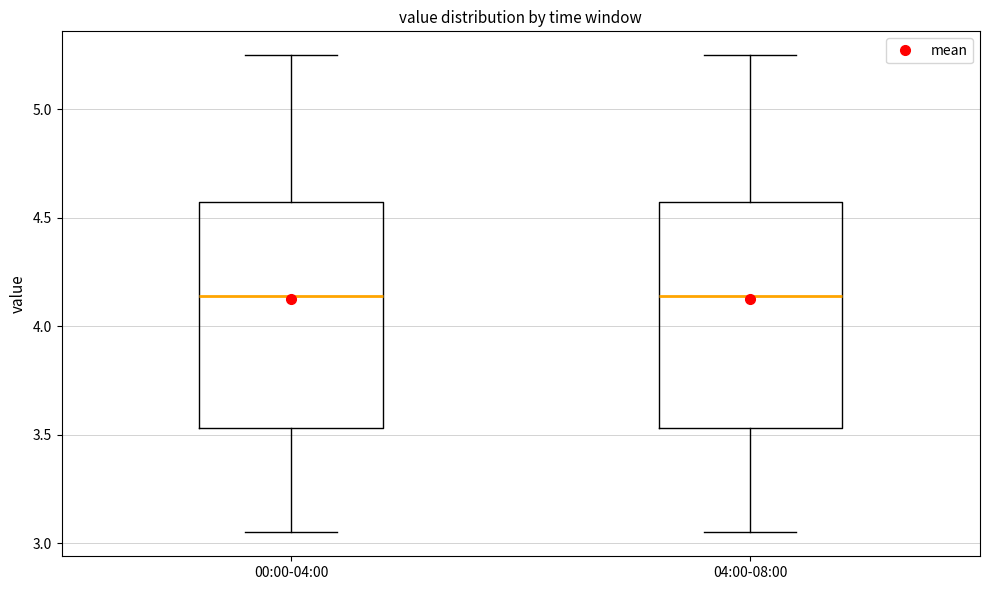

Reading left to right, read every box against the y-axis: the position of its median line, the range the box covers, and the ends of its whiskers. The values are not printed on the chart, so give them approximately, as read against the axis.

00:00-04:00: median 4.15, box 3.55 to 4.60, whiskers 3.05 to 5.25
04:00-08:00: median 4.15, box 3.55 to 4.60, whiskers 3.05 to 5.25